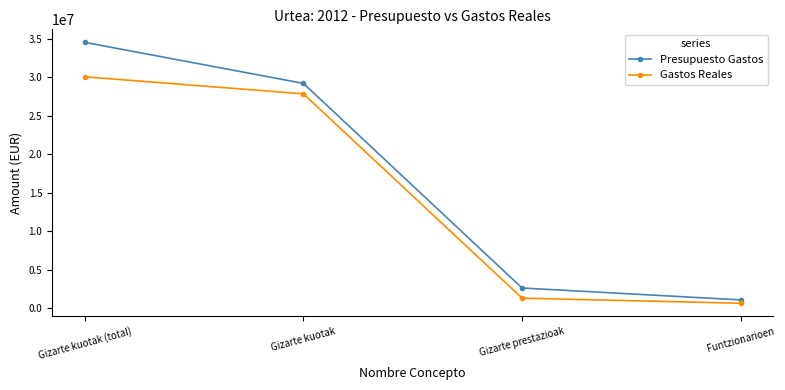

Is it true that Gastos Reales equals 36732962.8 at Gizarte kuotak?

False